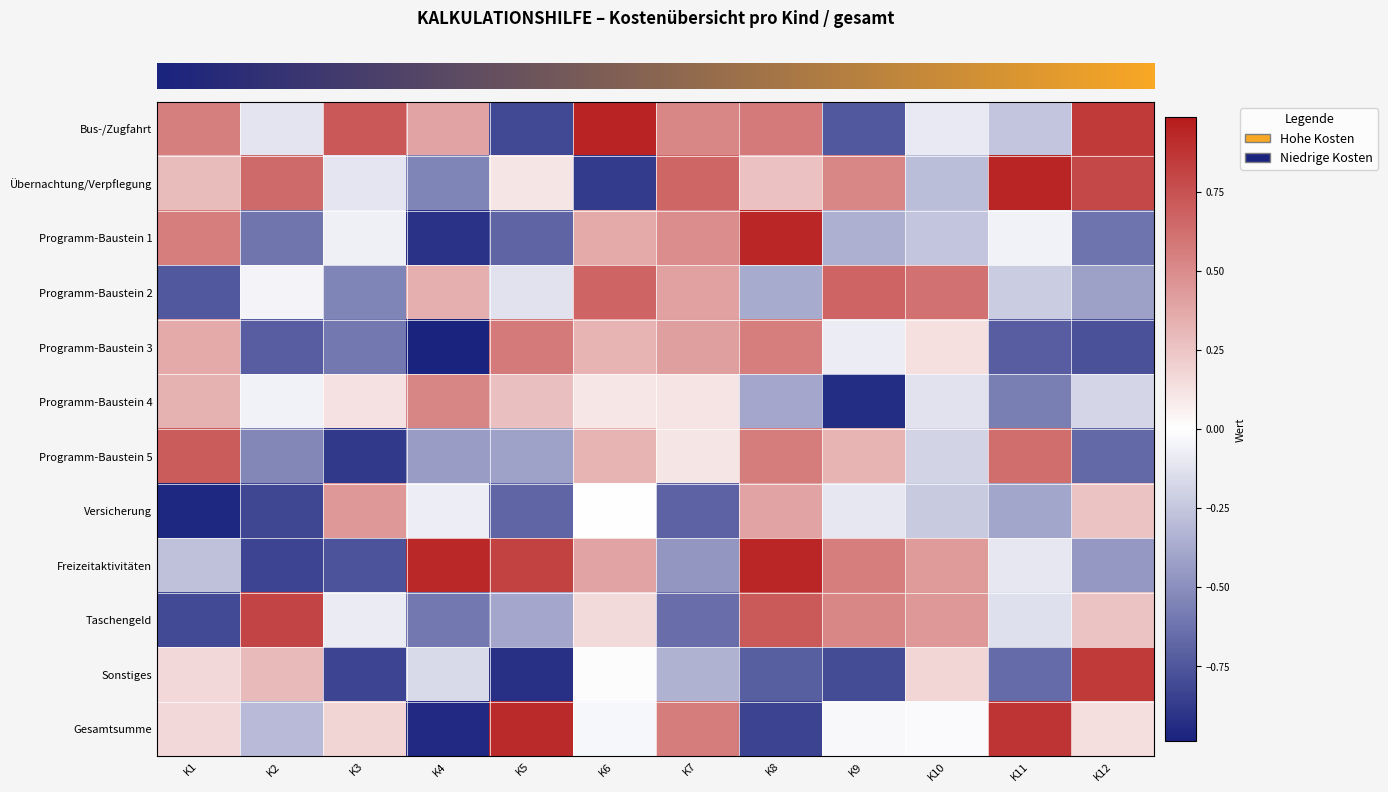

Which has a higher value, K12 or K4?

K12